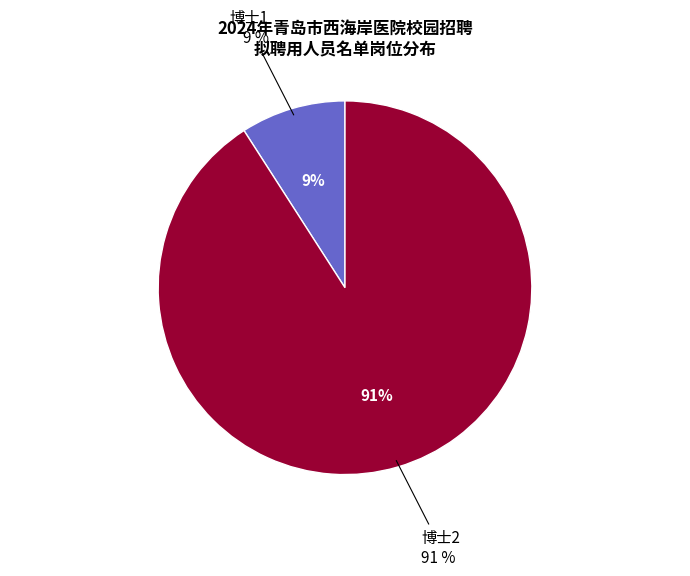

Combined, what portion of the pie is 博士1 and 博士2?

100.0%